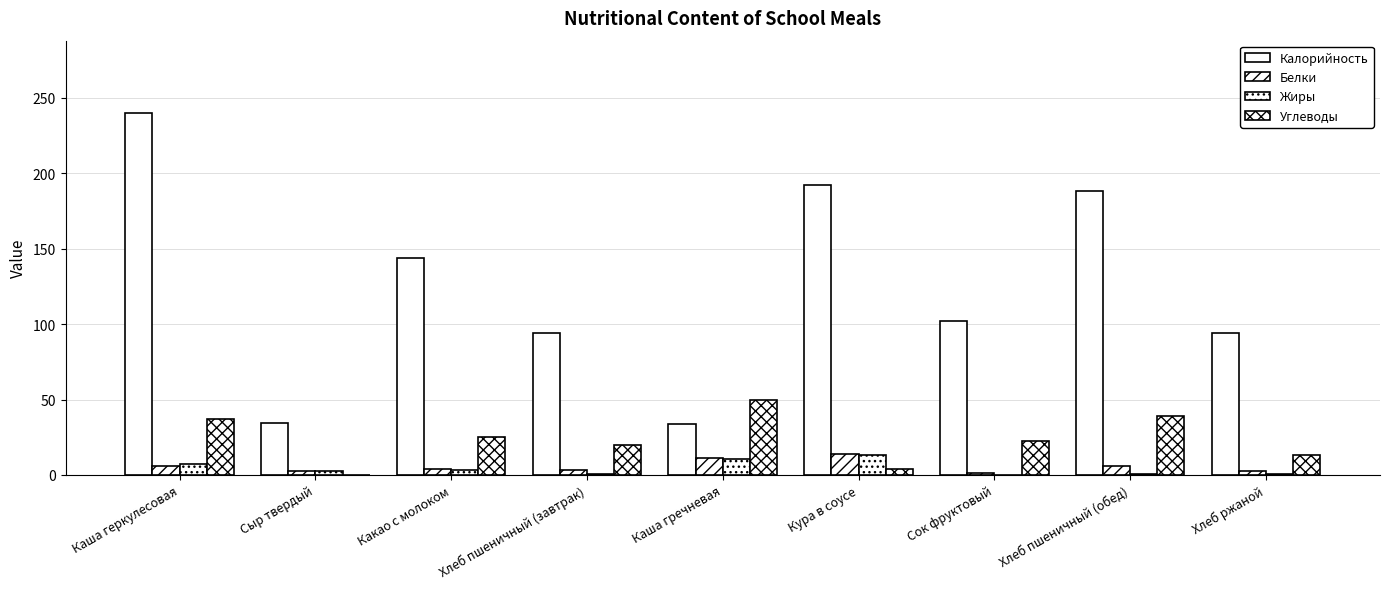

Reading left to right, what are all the values shown in this chart?

Калорийность: Каша геркулесовая=240.0	Сыр твердый=34.3	Какао с молоком=144.0	Хлеб пшеничный (завтрак)=94.0	Каша гречневая=33.7	Кура в соусе=192.0	Сок фруктовый=102.0	Хлеб пшеничный (обед)=188.0	Хлеб ржаной=94.0
Белки: Каша геркулесовая=6.2	Сыр твердый=2.6	Какао с молоком=3.6	Хлеб пшеничный (завтрак)=3.0	Каша гречневая=11.4	Кура в соусе=13.6	Сок фруктовый=1.2	Хлеб пшеничный (обед)=6.1	Хлеб ржаной=2.6
Жиры: Каша геркулесовая=7.5	Сыр твердый=2.6	Какао с молоком=3.3	Хлеб пшеничный (завтрак)=0.3	Каша гречневая=10.5	Кура в соусе=13.5	Сок фруктовый=0.2	Хлеб пшеничный (обед)=0.6	Хлеб ржаной=0.5
Углеводы: Каша геркулесовая=37.0	Сыр твердый=0.0	Какао с молоком=25.0	Хлеб пшеничный (завтрак)=19.7	Каша гречневая=49.4	Кура в соусе=4.1	Сок фруктовый=22.4	Хлеб пшеничный (обед)=39.4	Хлеб ржаной=13.4